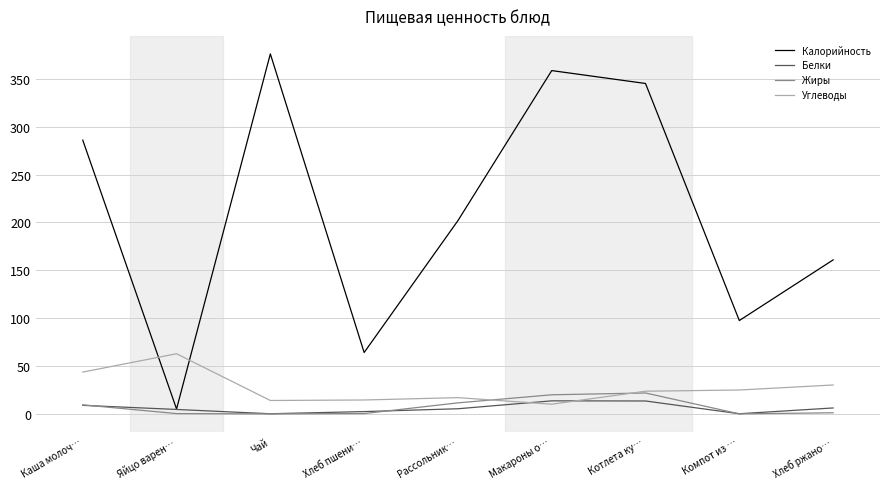

True or false: Калорийность and Углеводы intersect in this chart.

True